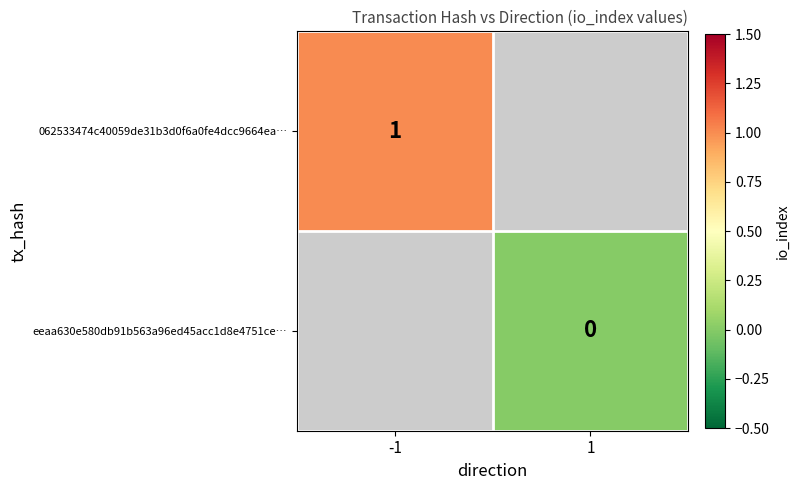

The value of 062533474c40059de31b3d0f6a0fe4dcc9664ea… at -1 is 1. True or false?

True